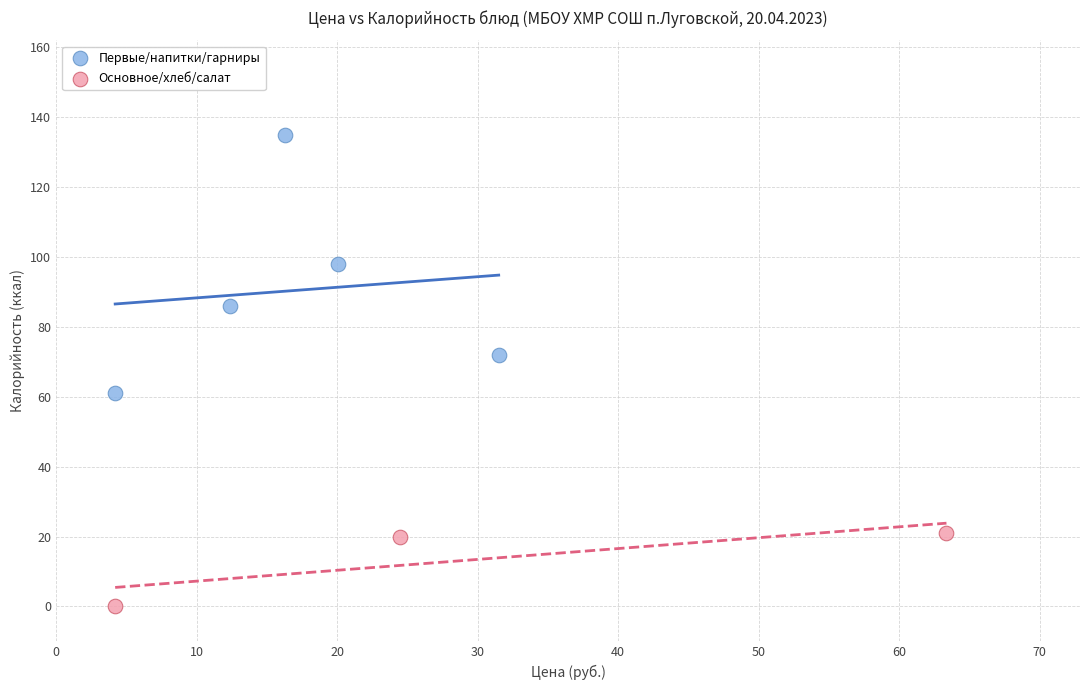

Which series reaches the minimum Y coordinate?

Основное/хлеб/салат